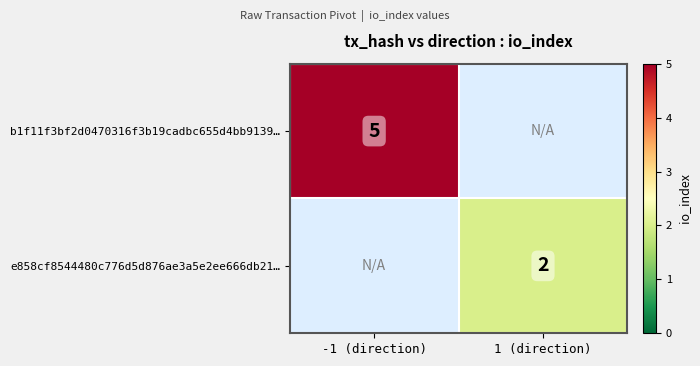

The e858cf8544480c776d5d876ae3a5e2ee666db21… series shows 2 at 1 (direction). True or false?

True